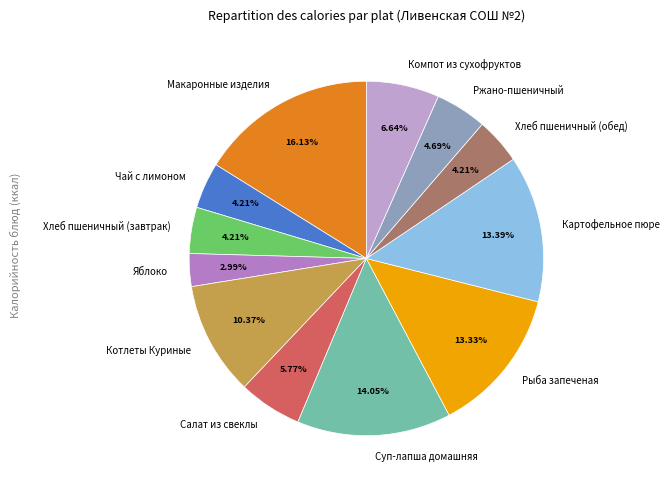

To the nearest percent, what portion does Макаронные изделия represent?

16%